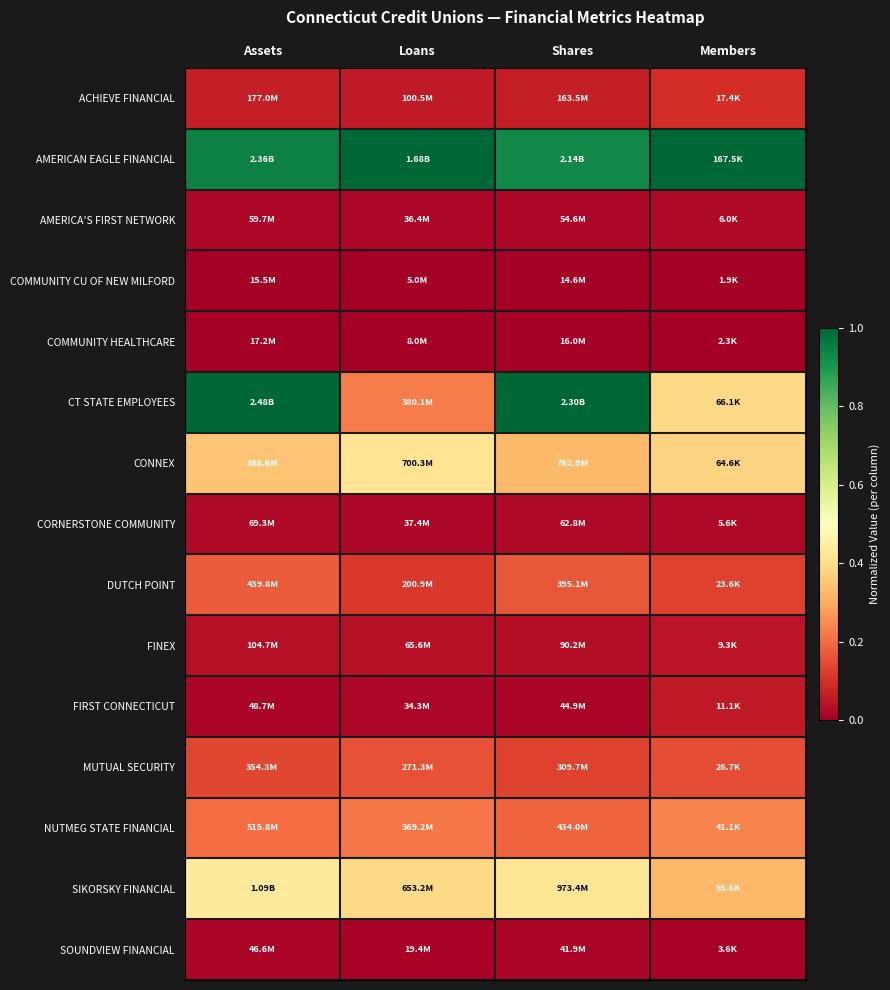

Count the number of data series in this chart.

15